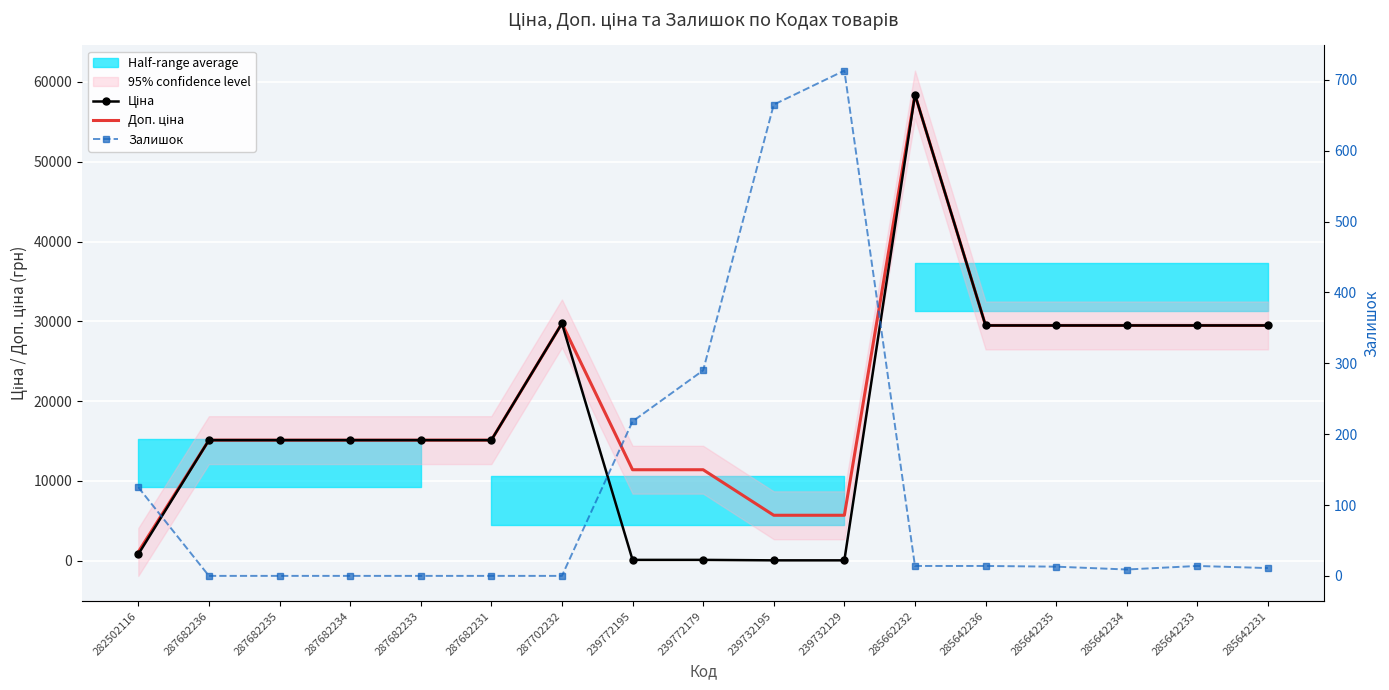

How many data points does each series have?

17